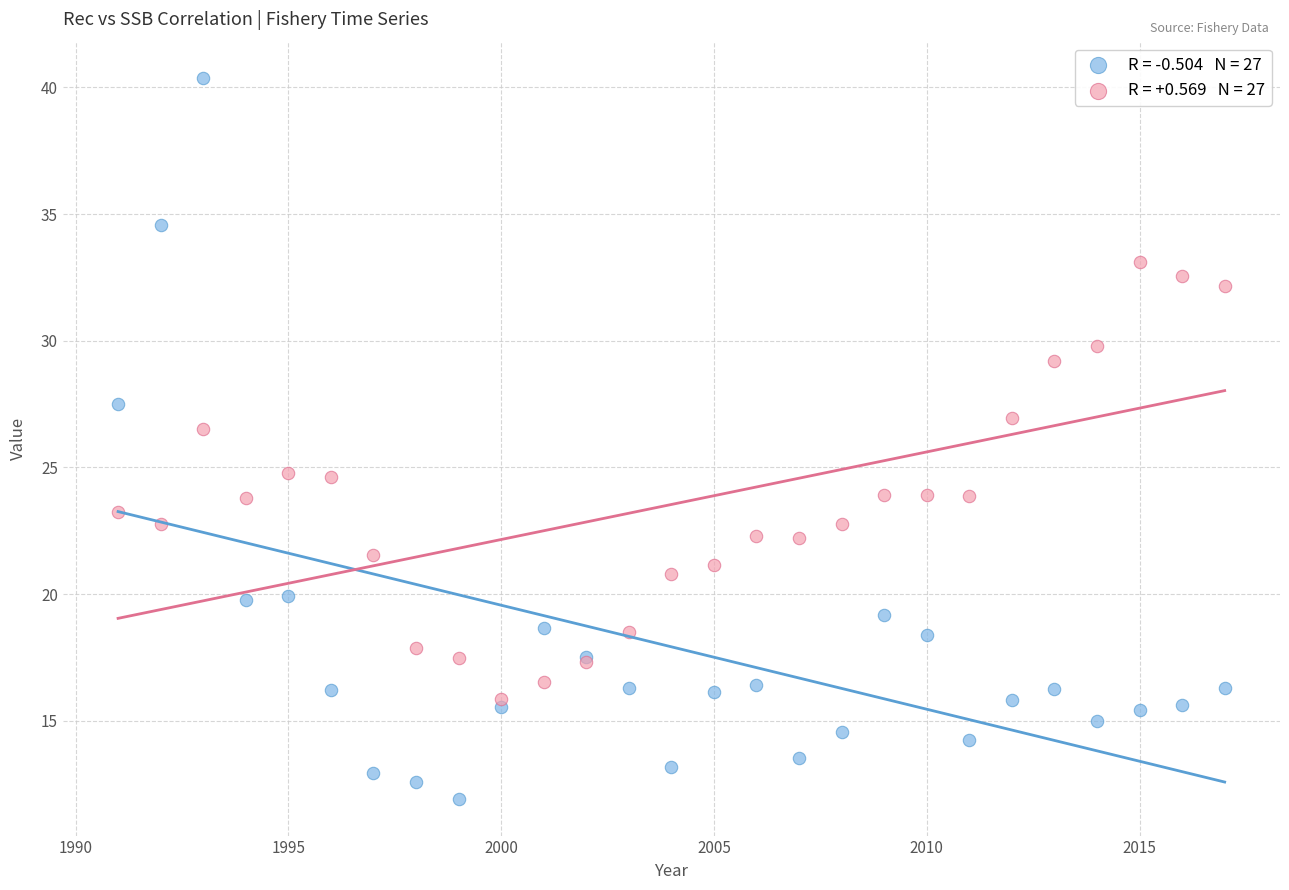

Across all series, what Y value is closest to 26?

26.5